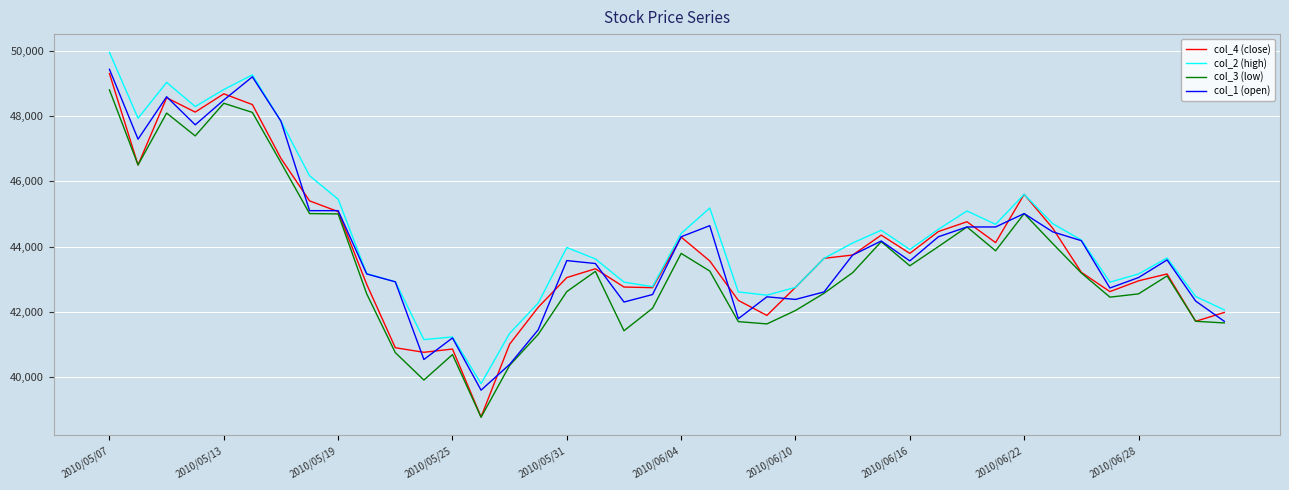

What is the difference between the second highest and minimum values in the col_2 (high) series?

9460